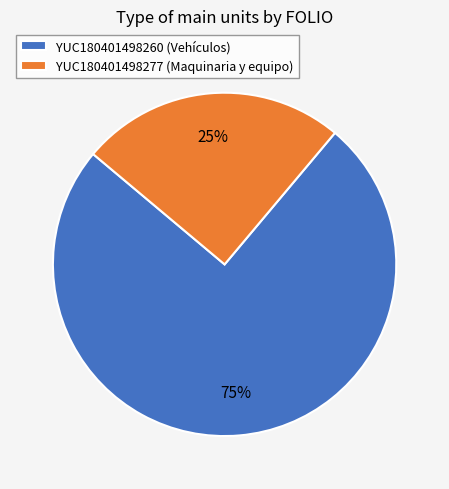

The YUC180401498260 slice represents 88% of the pie. True or false?

False